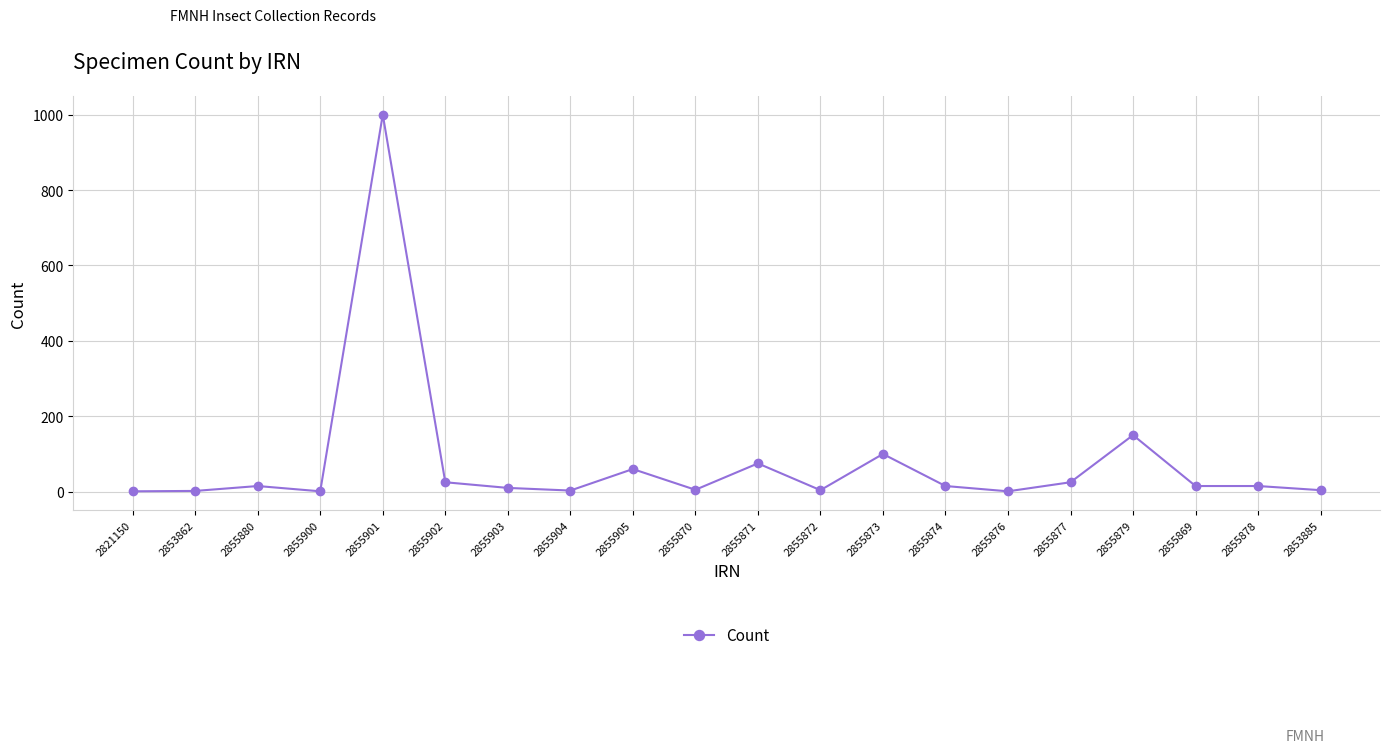

Which category has the highest value across all series?

2855901